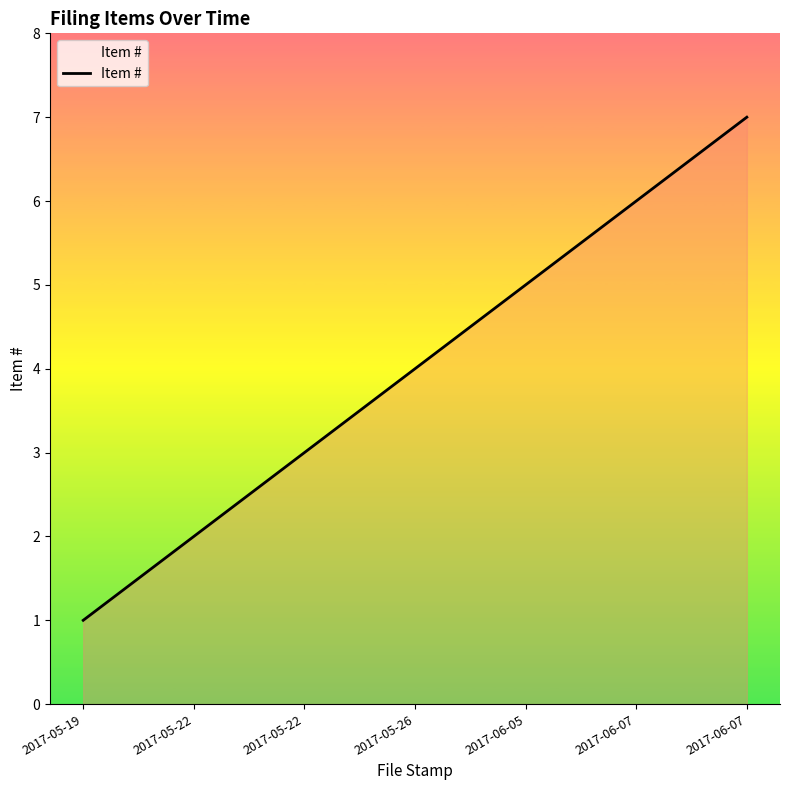

Does the chart have visible grid lines?

No